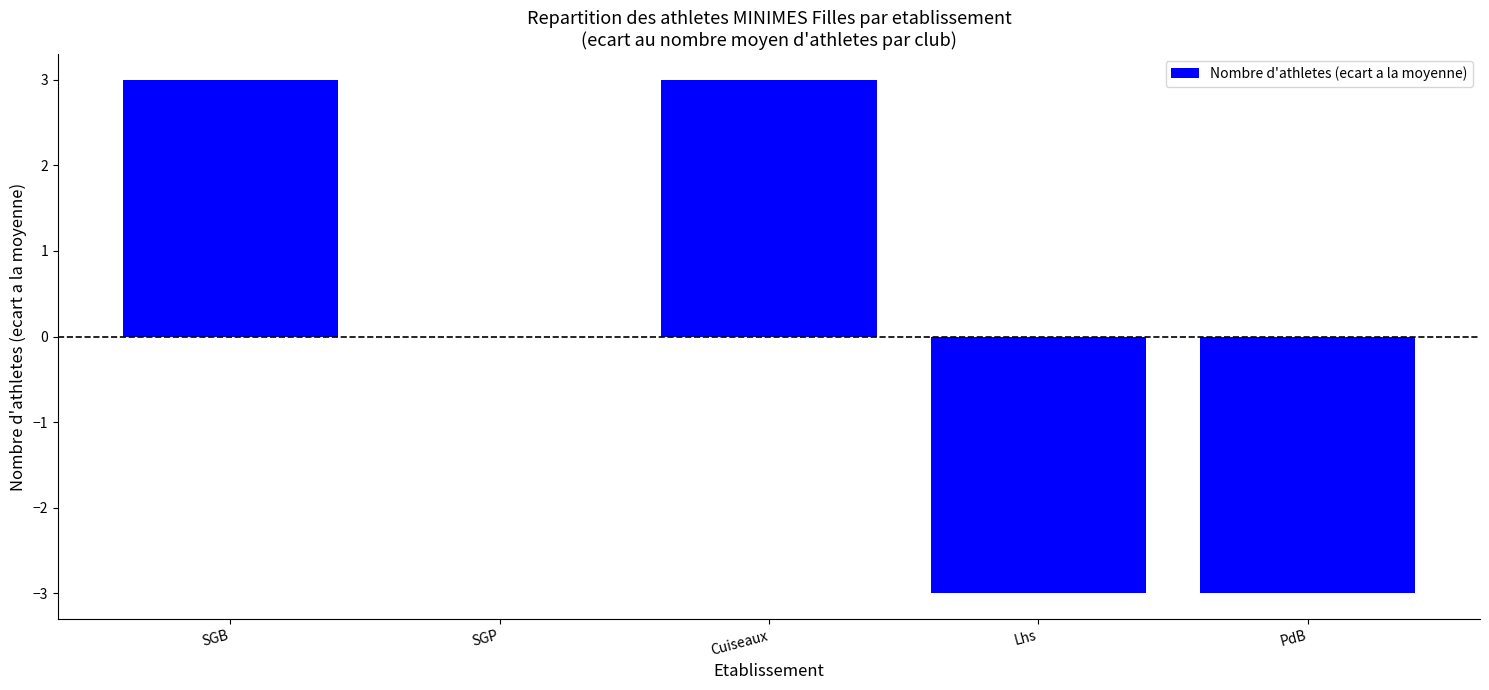

Does the chart contain stacked bars?

No